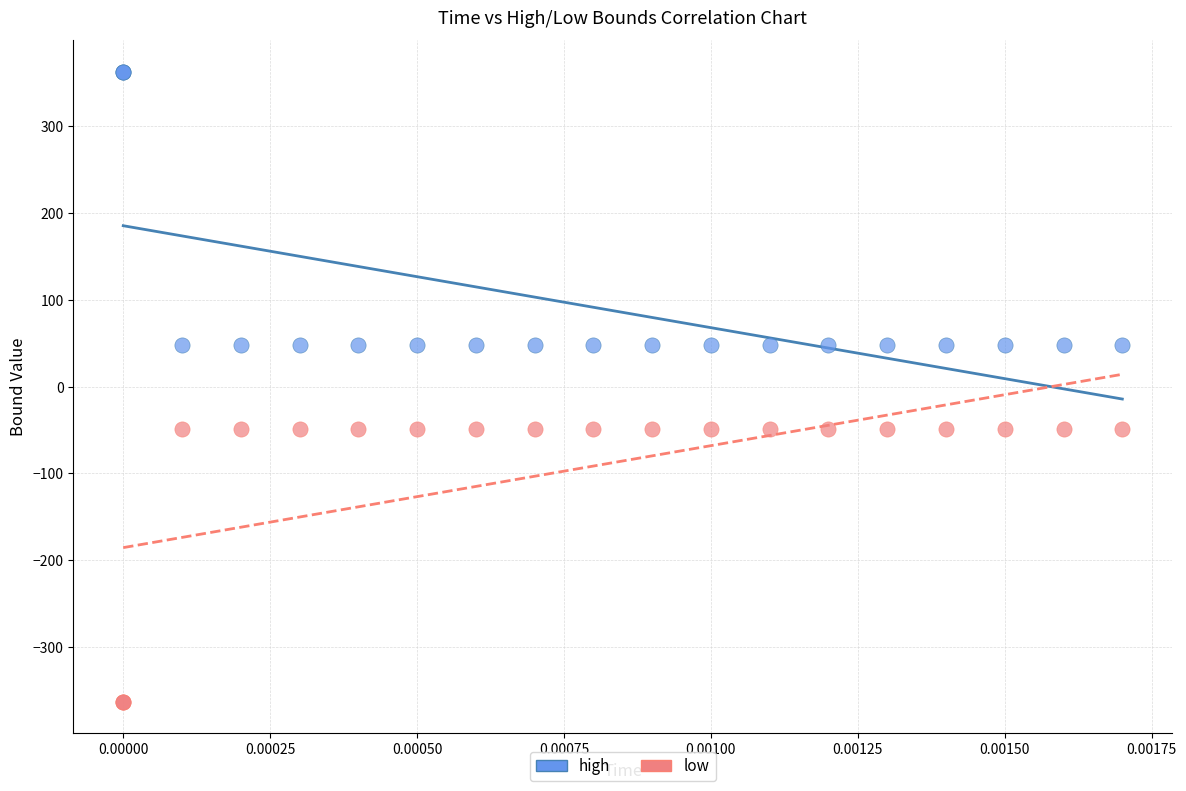

Which series reaches the minimum Y coordinate?

low